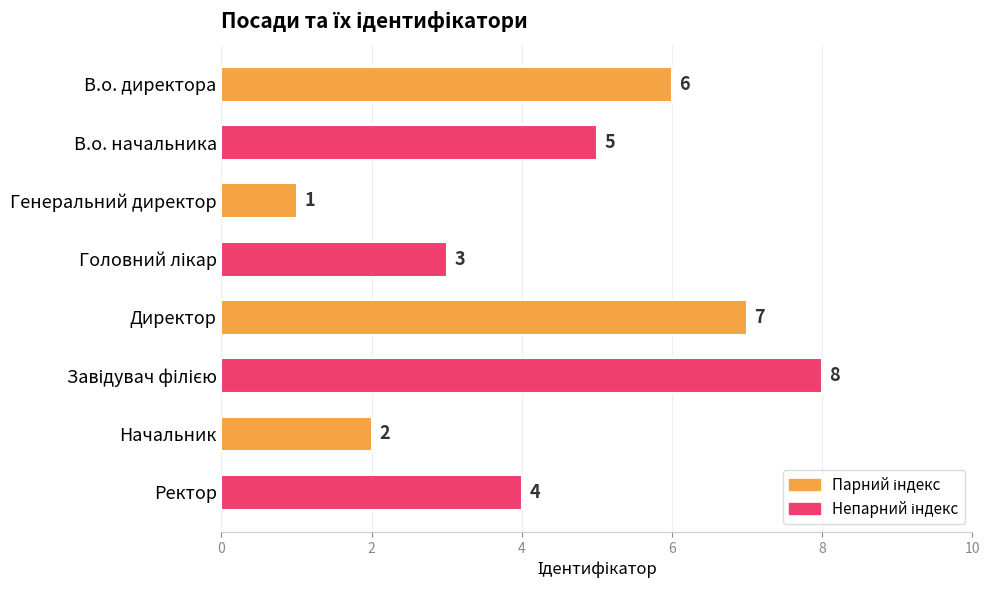

Count the values in the range 3 to 7.

5